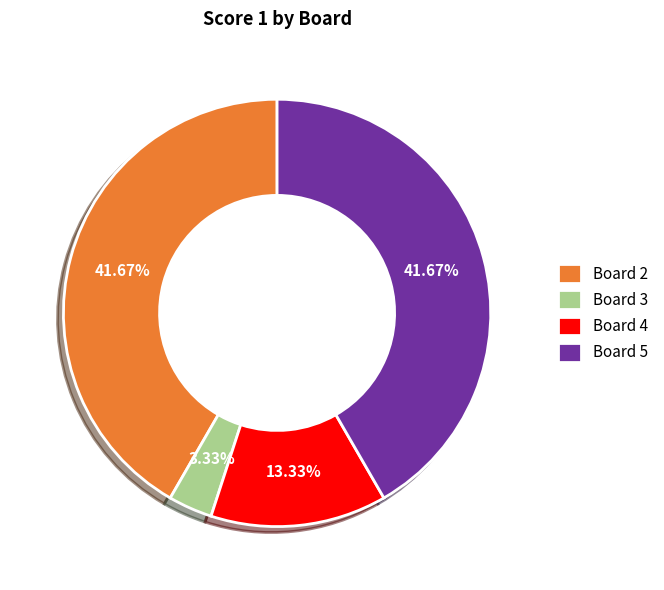

Is there a majority slice in this chart?

No